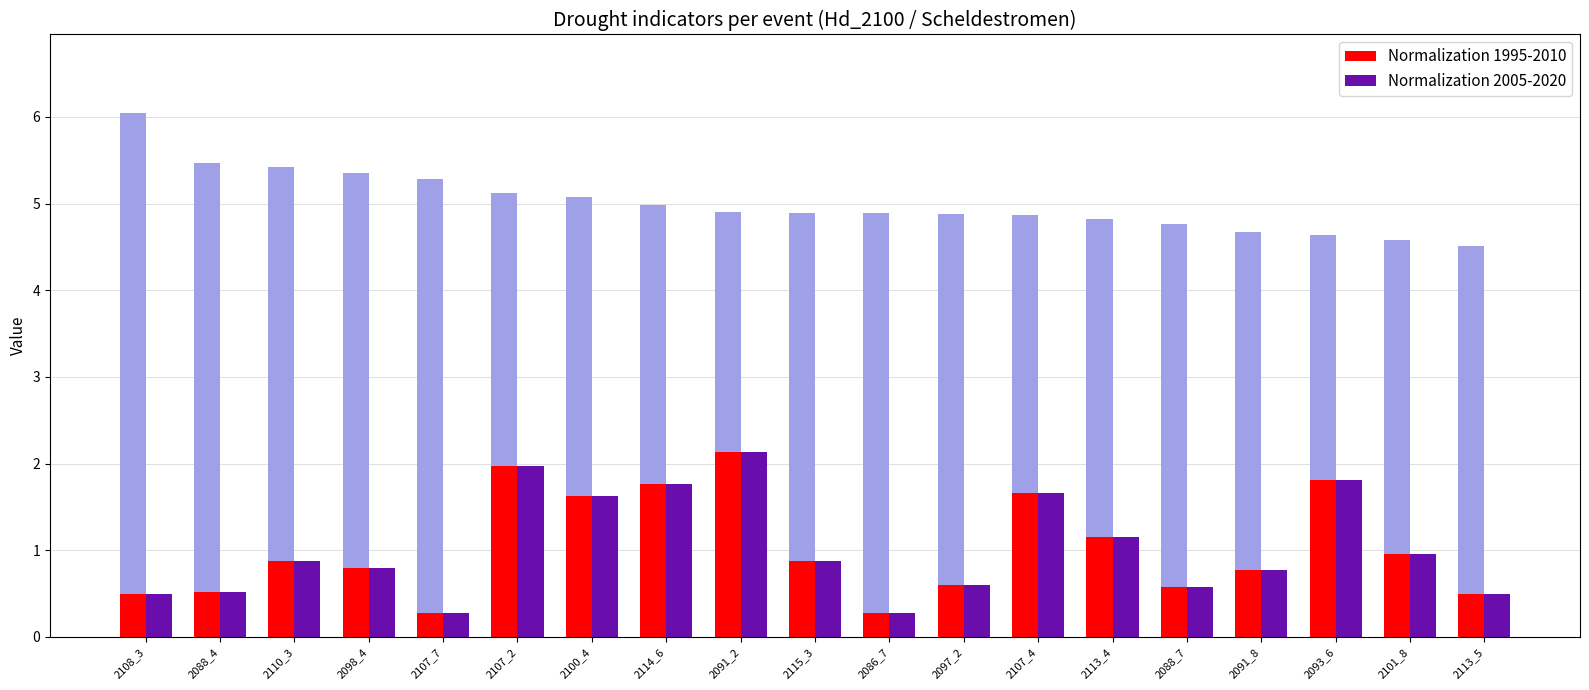

Is the value of Normalization 2005-2020 at 2113_4 greater than the value of Normalization 1995-2010 at 2086_7?

No